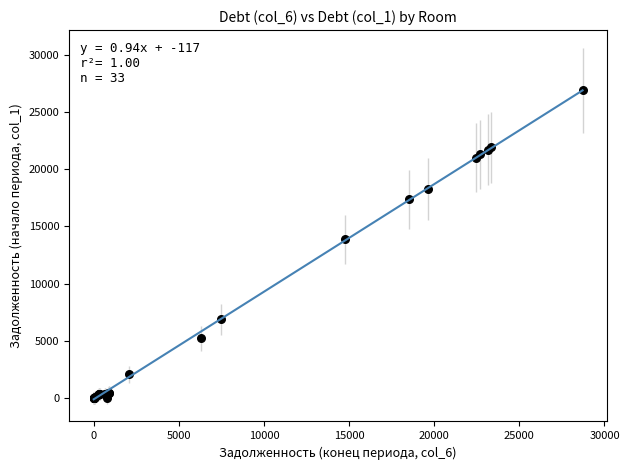

What Y value in the scatter plot is closest to 13447?

13865.8